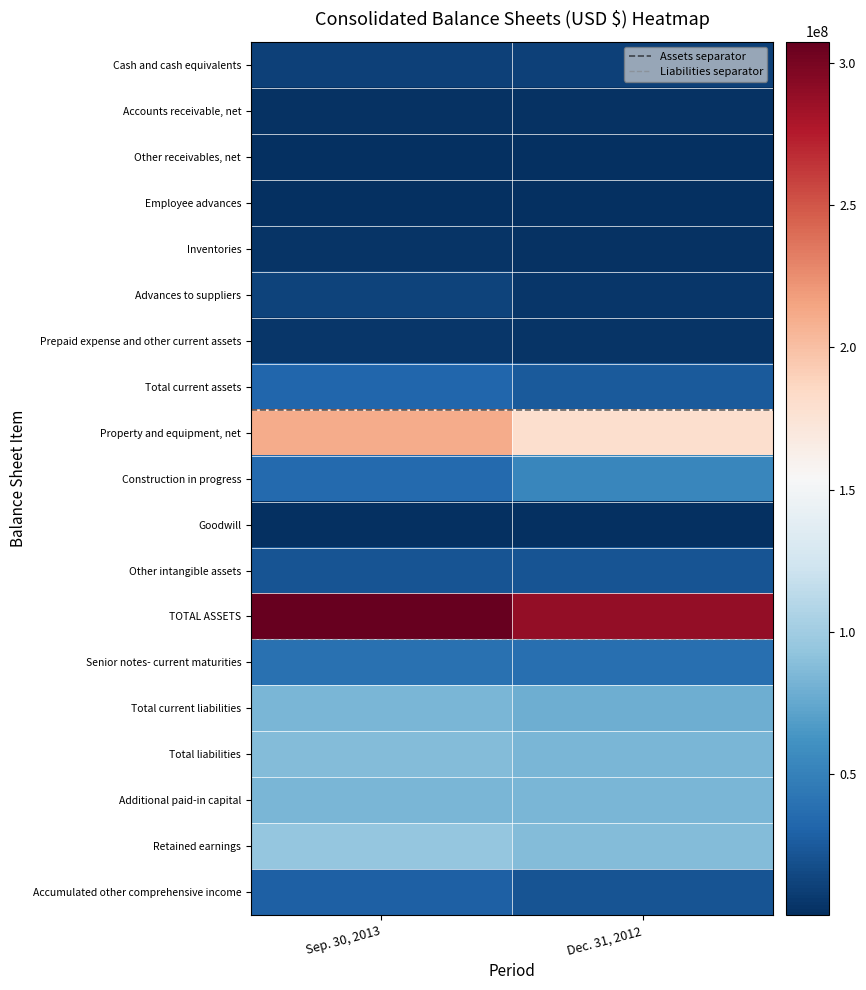

Which label corresponds to the largest value in the chart?

Sep. 30, 2013